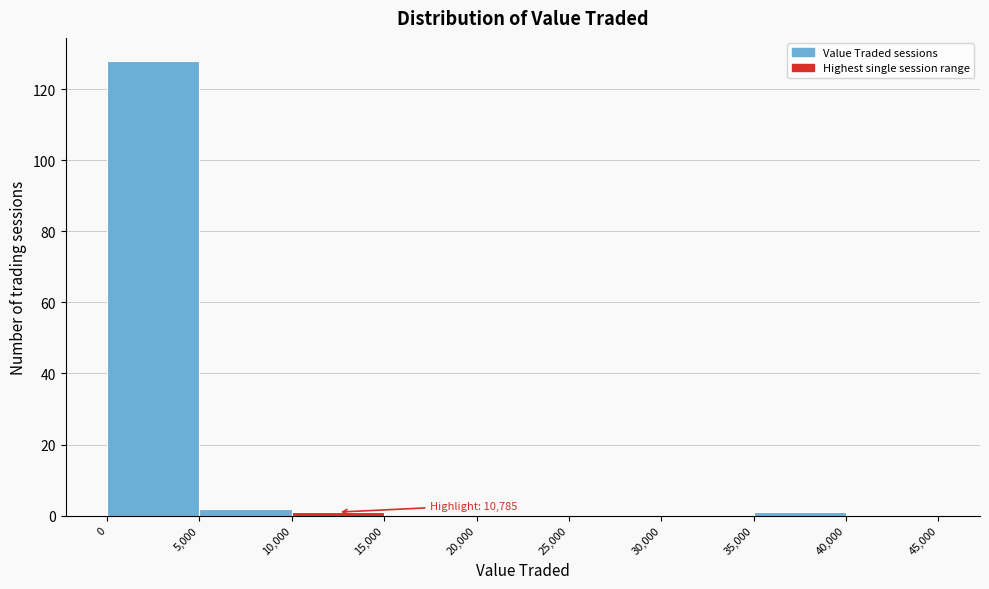

Over which range of the x-axis is the bar tallest?

0 to 5,000